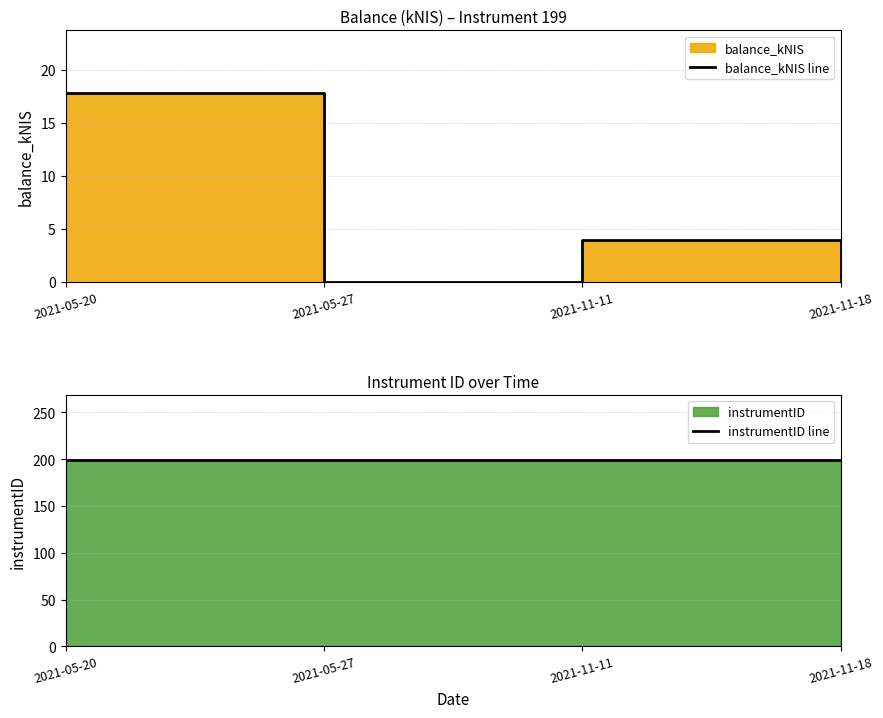

Is it true that instrumentID line equals 96.4 at 2021-05-27?

False